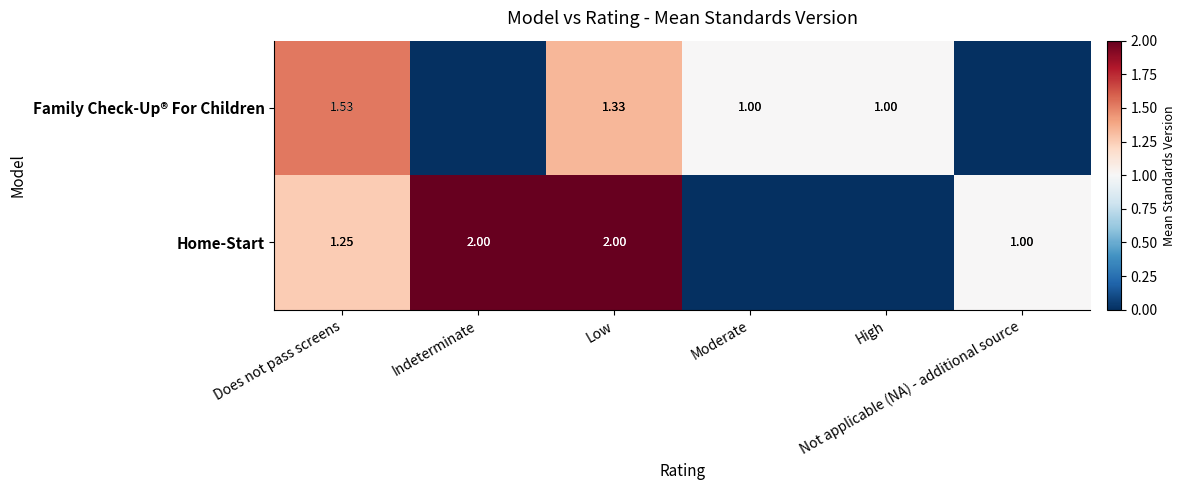

What is the greatest value displayed?

2.0